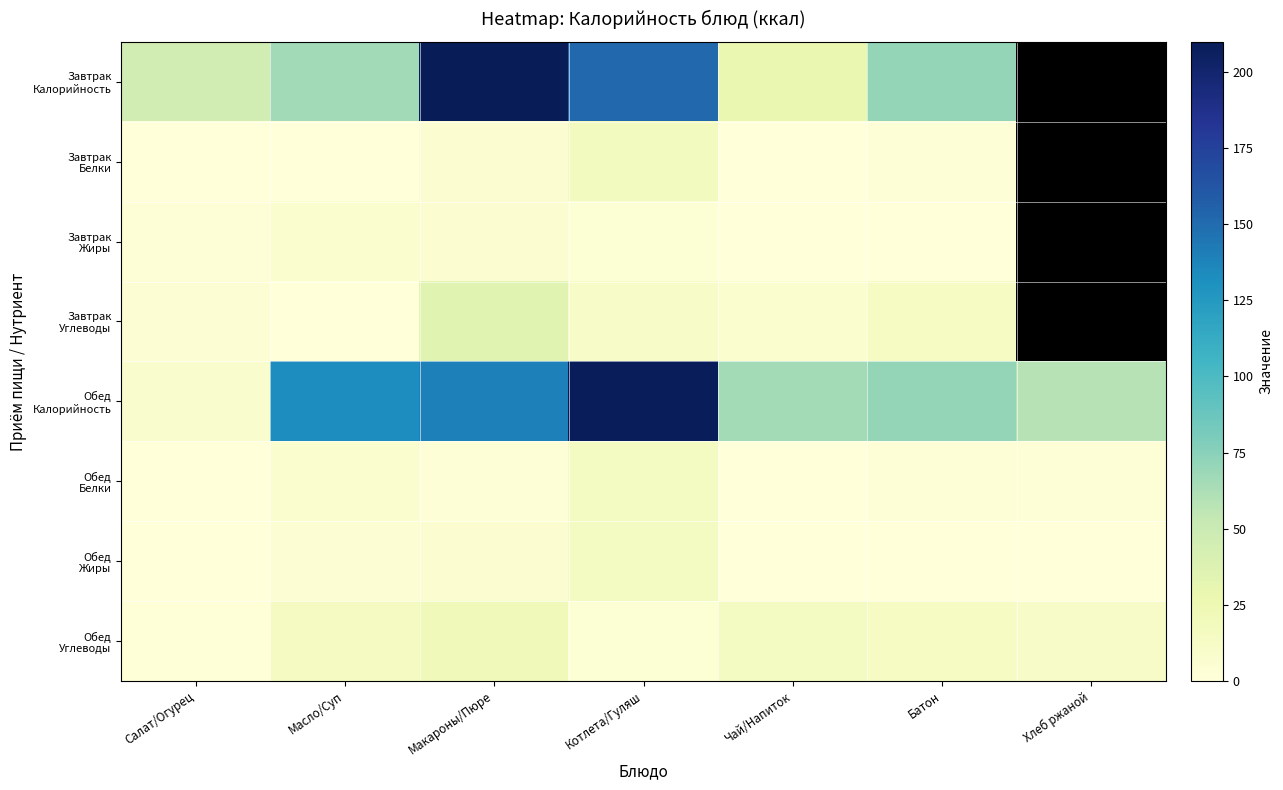

Rank the series by their maximum value, from lowest to highest.

Завтрак Жиры, Обед Жиры, Обед Белки, Завтрак Белки, Обед Углеводы, Завтрак Углеводы, Обед Калорийность, Завтрак Калорийность